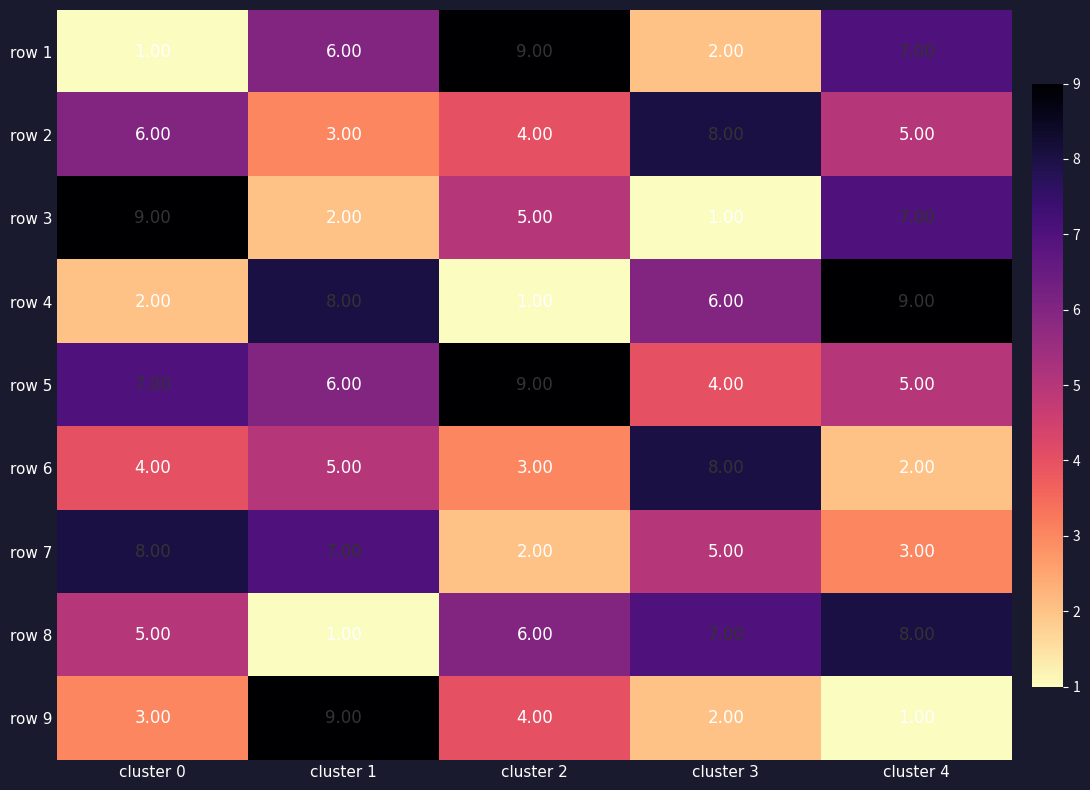

What is the difference between the second highest and minimum values in the row 6 series?

3